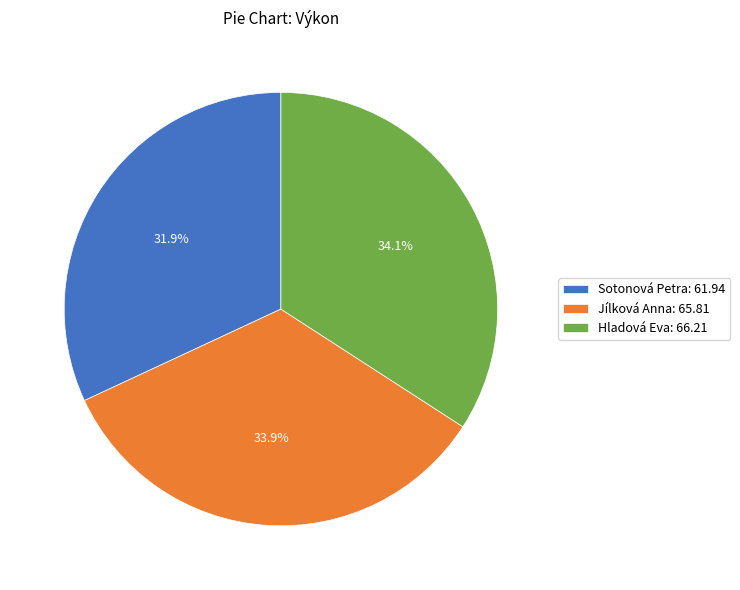

How many segments does this pie chart have?

3